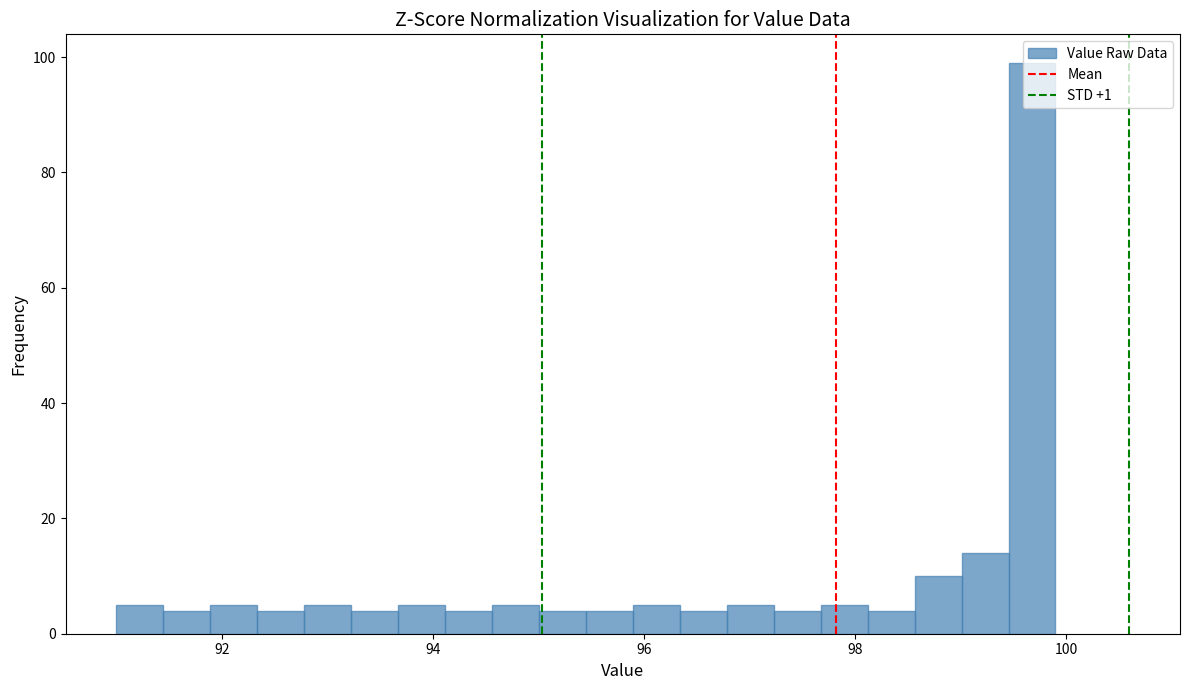

Read against the x-axis, roughly where is the centre of the tallest bar?

99.6